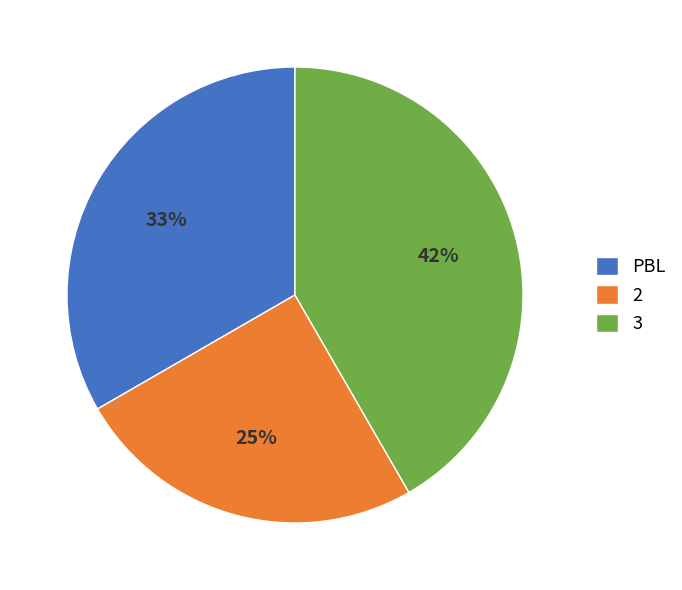

Which category has the smallest portion of the pie?

2